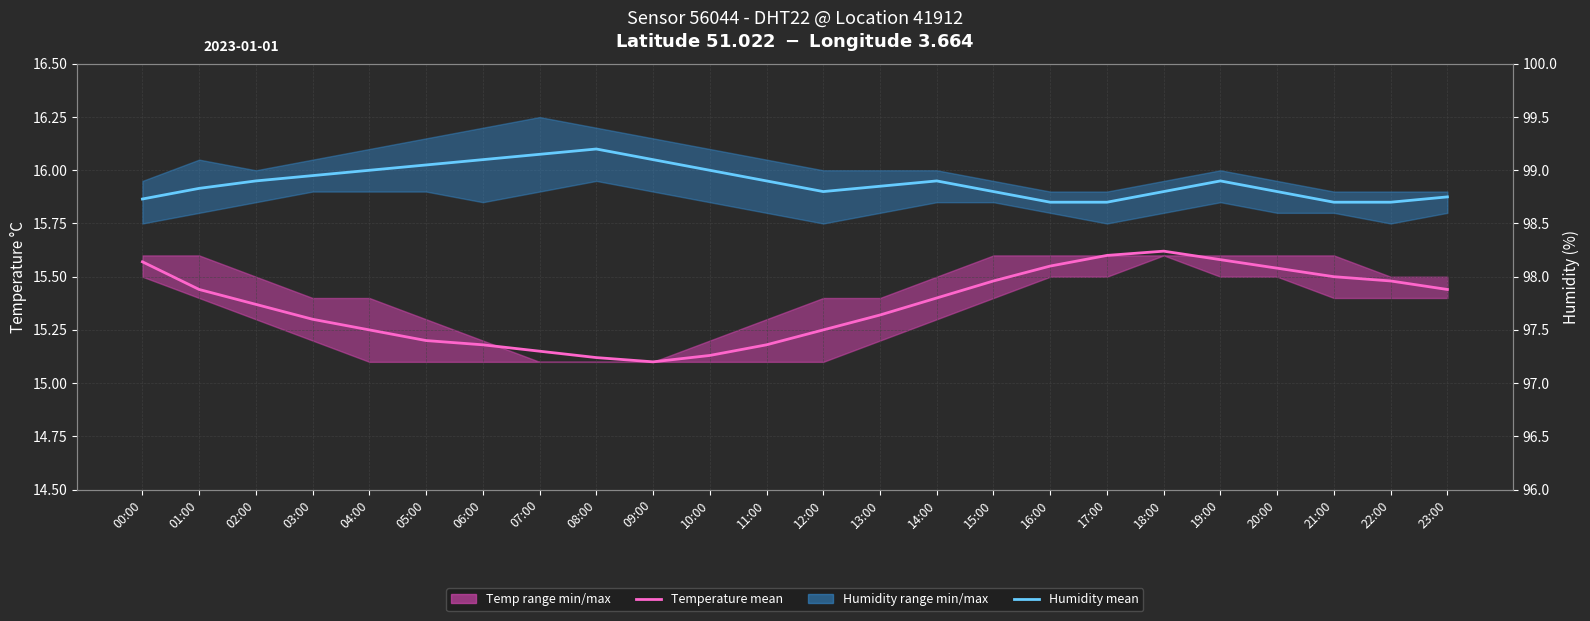

Which series has the widest spread of values?

Temperature mean